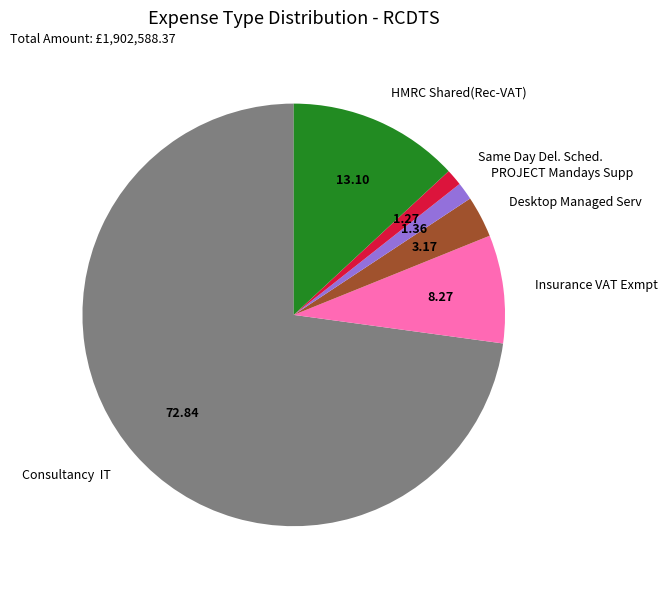

Is Same Day Del. Sched. the majority of the pie?

No